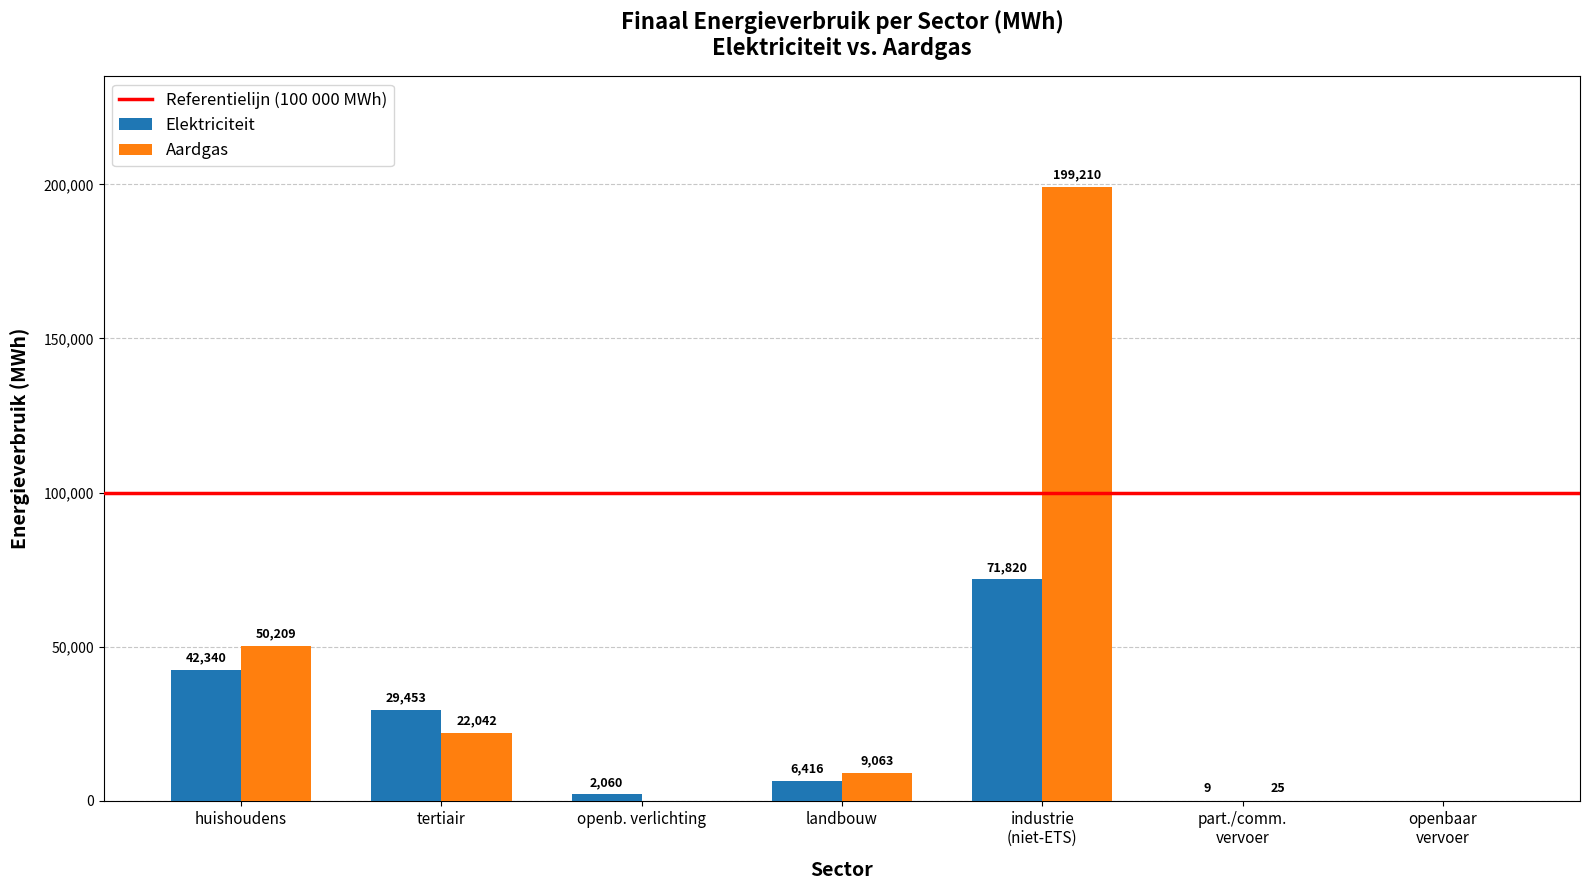

The Aardgas series shows -105773.3 at openb. verlichting. True or false?

False